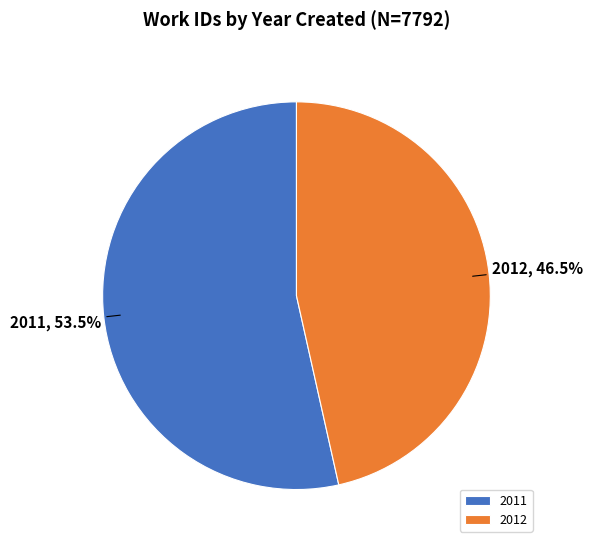

Rank the categories by value from lowest to highest.

2012, 2011